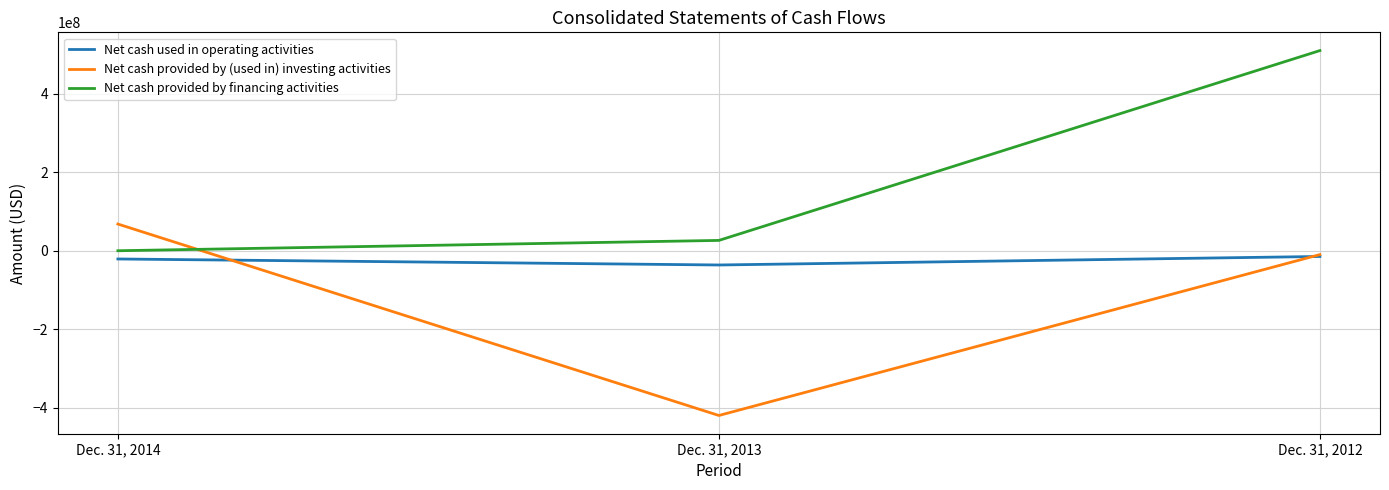

Where does the Net cash provided by (used in) investing activities series first go above -9809000?

Dec. 31, 2014